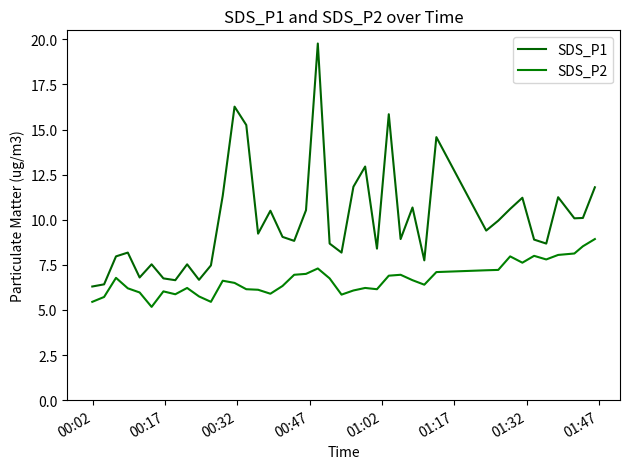

Reading right to left, extract all data points from this chart.

SDS_P1: 11.8	10.1	10.1	11.2	8.7	8.9	11.2	10.6	9.9	9.4	14.6	7.8	10.7	8.9	15.8	8.4	12.9	11.8	8.2	8.7	19.8	10.5	8.8	9.1	10.5	9.2	15.2	16.3	11.3	7.5	6.7	7.5	6.7	6.8	7.5	6.8	8.2	8.0	6.4	6.3
SDS_P2: 8.9	8.5	8.1	8.1	7.8	8.0	7.6	8.0	7.2	7.2	7.1	6.4	6.7	7.0	6.9	6.2	6.2	6.1	5.8	6.8	7.3	7.0	7.0	6.3	5.9	6.1	6.2	6.5	6.6	5.5	5.8	6.2	5.9	6.0	5.2	6.0	6.2	6.8	5.7	5.5